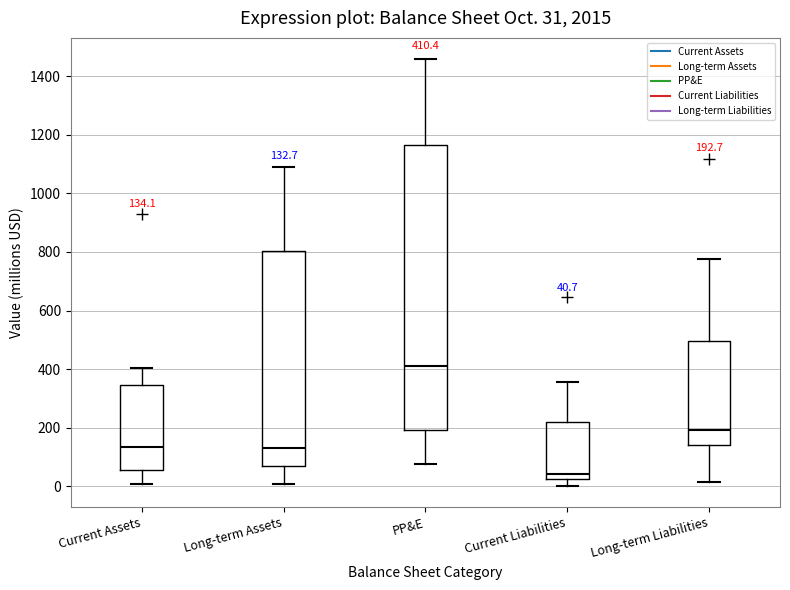

Which box has the highest median line?

PP&E